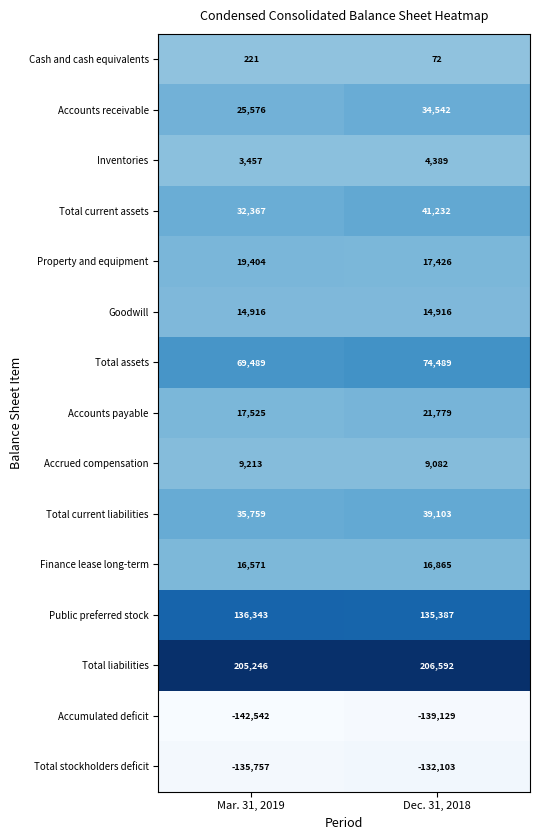

Reading left to right, transcribe all the data shown in this chart.

Cash and cash equivalents: 221	72
Accounts receivable: 25576	34542
Inventories: 3457	4389
Total current assets: 32367	41232
Property and equipment: 19404	17426
Goodwill: 14916	14916
Total assets: 69489	74489
Accounts payable: 17525	21779
Accrued compensation: 9213	9082
Total current liabilities: 35759	39103
Finance lease long-term: 16571	16865
Public preferred stock: 136343	135387
Total liabilities: 205246	206592
Accumulated deficit: -142542	-139129
Total stockholders deficit: -135757	-132103